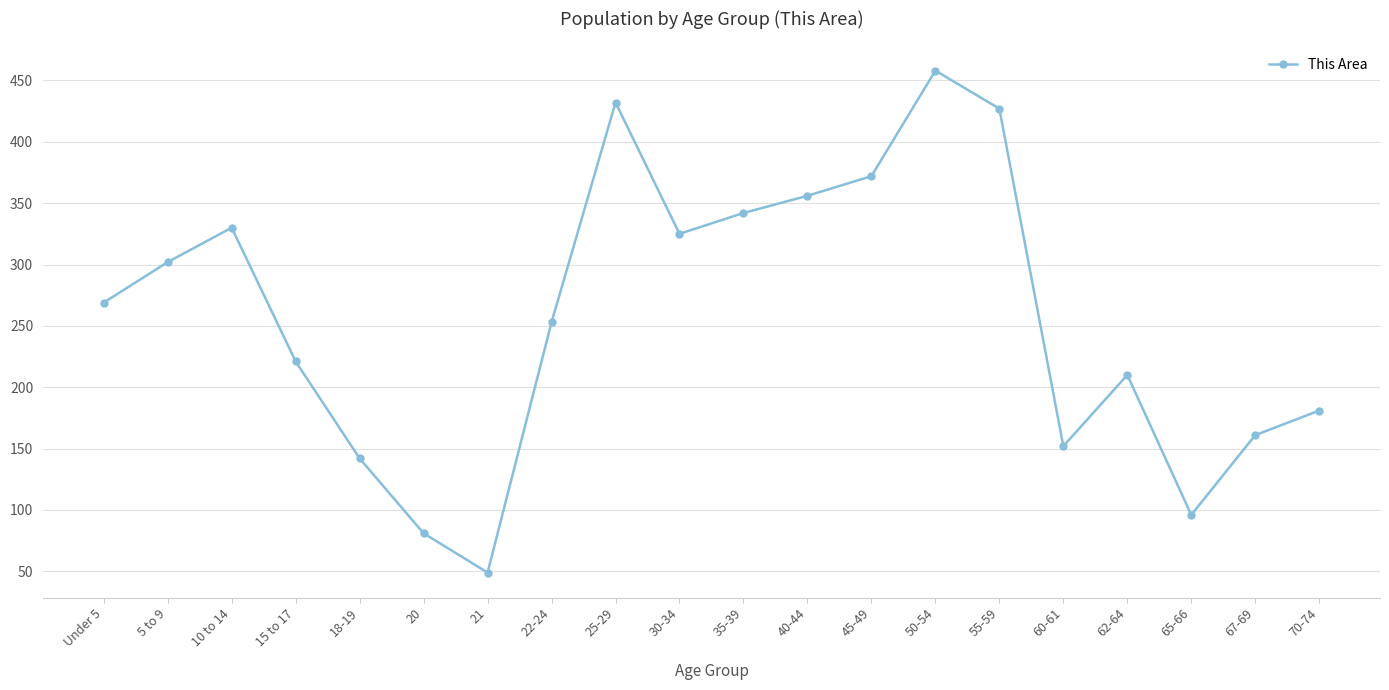

Approximately how many times larger is the value at 35-39 compared to 21?

7.0